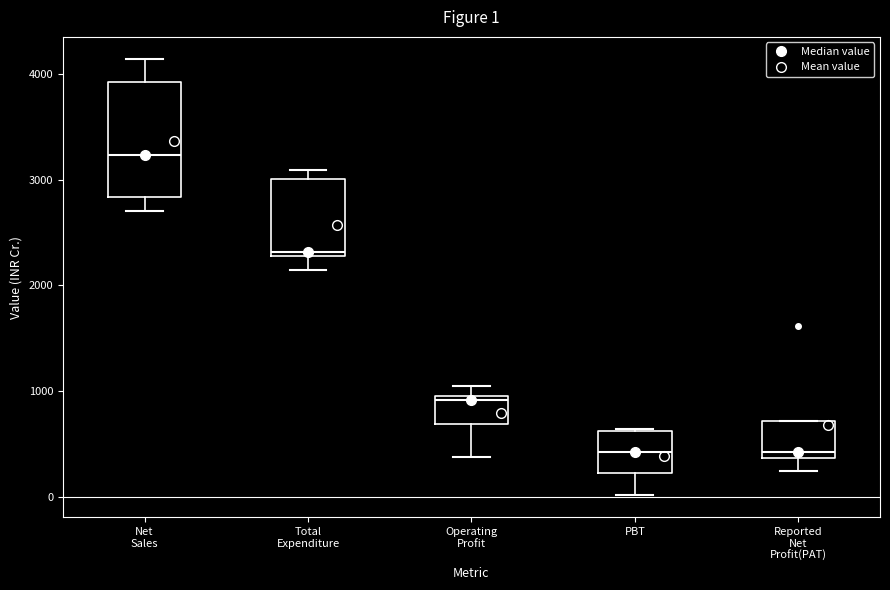

Which box is the tallest, from its lower edge to its upper edge?

Net Sales